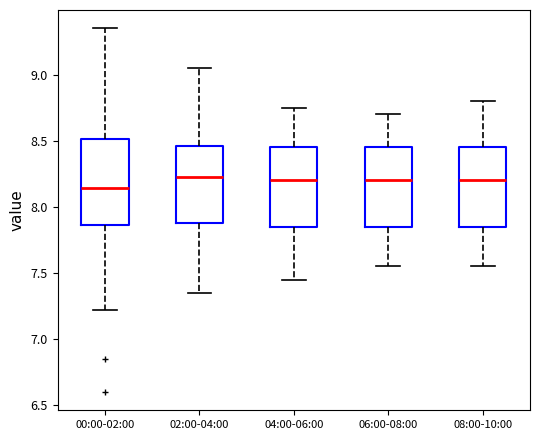

Reading left to right, read every box against the y-axis: the position of its median line, the range the box covers, and the ends of its whiskers. The values are not printed on the chart, so give them approximately, as read against the axis.

00:00-02:00: median 8.15, box 7.85 to 8.50, whiskers 7.20 to 9.35
02:00-04:00: median 8.25, box 7.90 to 8.45, whiskers 7.35 to 9.05
04:00-06:00: median 8.20, box 7.85 to 8.45, whiskers 7.45 to 8.75
06:00-08:00: median 8.20, box 7.85 to 8.45, whiskers 7.55 to 8.70
08:00-10:00: median 8.20, box 7.85 to 8.45, whiskers 7.55 to 8.80